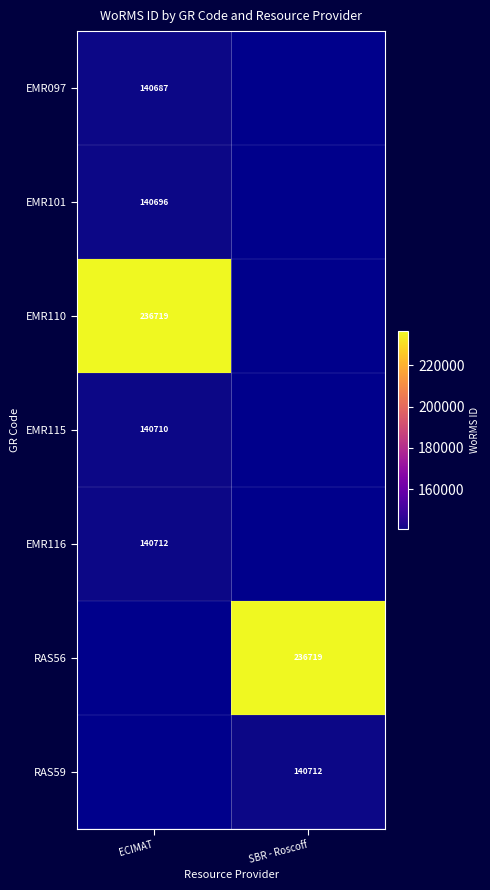

Count the number of categories in the chart.

2